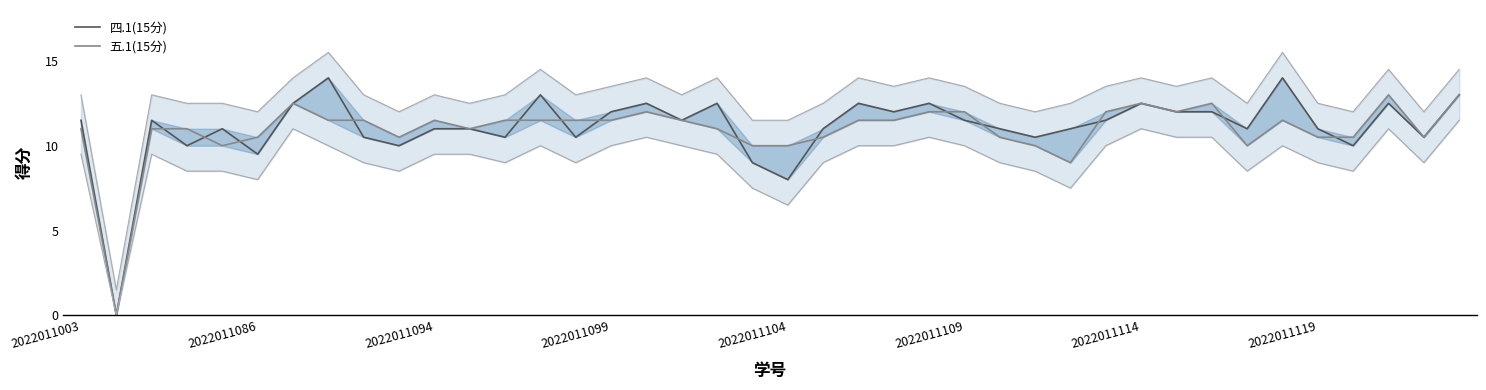

At which category does the chart reach its peak across all series?

2022011119